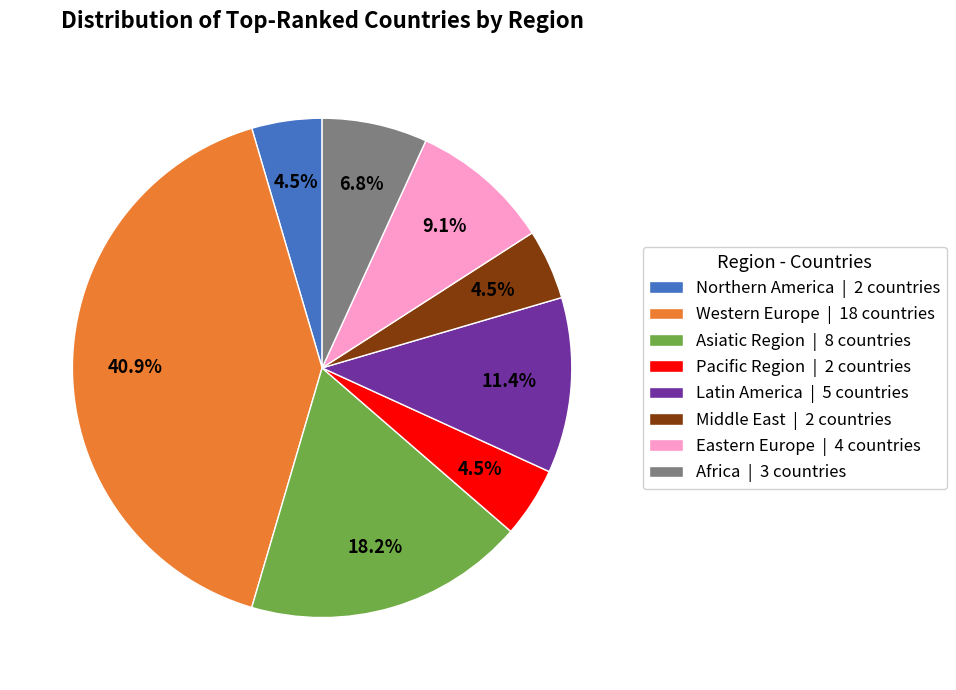

How many segments does this pie chart have?

8